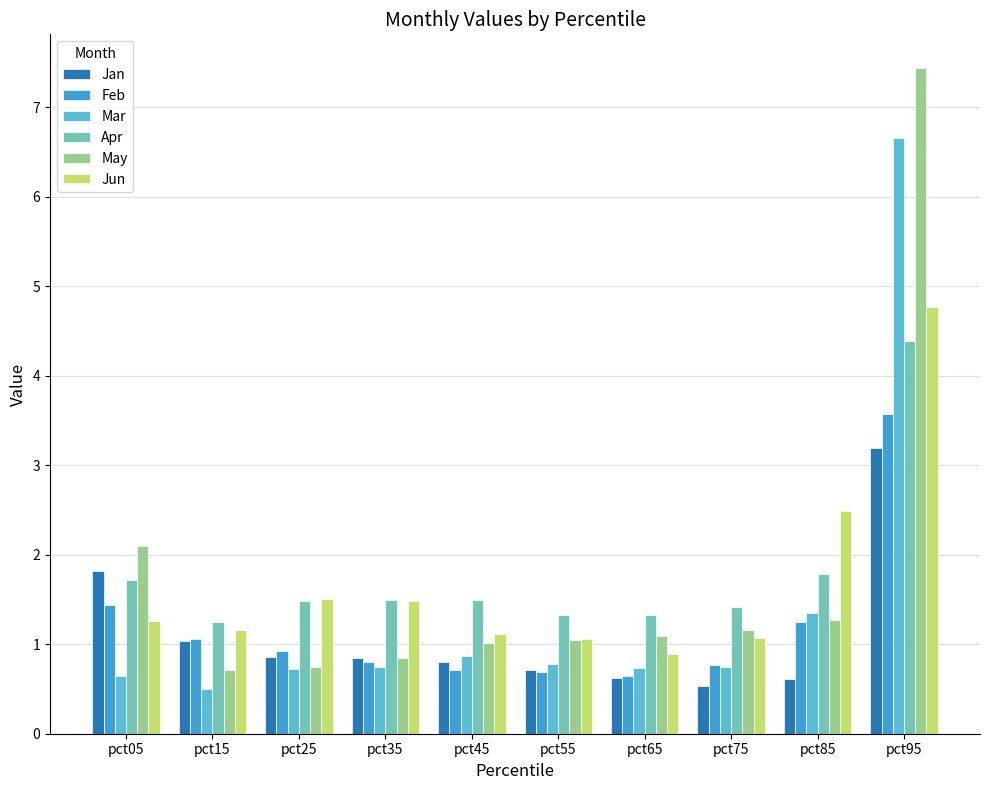

List the labels in order of Mar value, largest first.

pct95, pct85, pct45, pct55, pct35, pct75, pct65, pct25, pct05, pct15